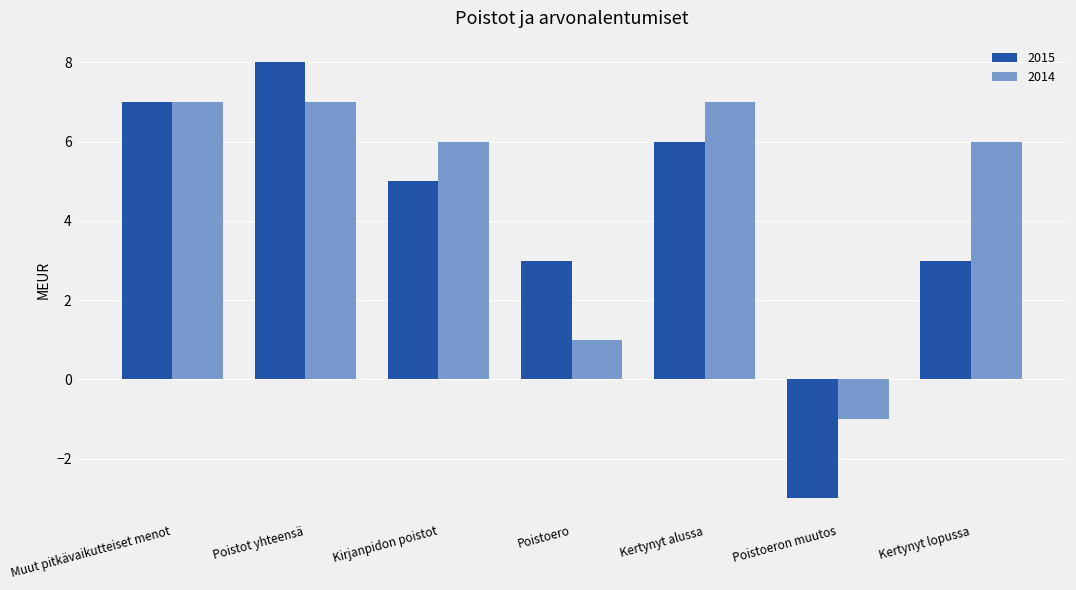

How many bars are there in each group?

2